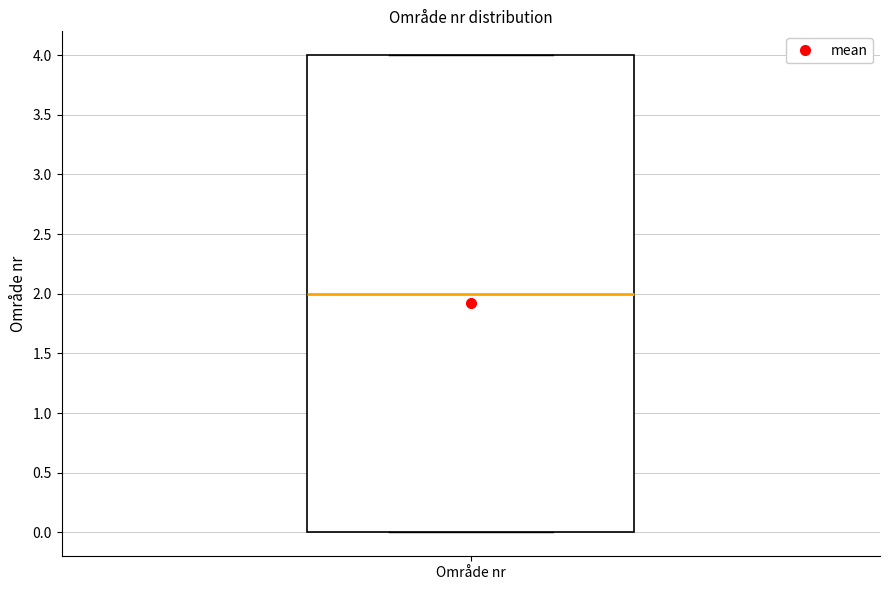

Transcribe this box plot: give where the median line is, the range the box spans, and where the two whiskers end, as read against the y-axis. The values are not printed on the chart, so give them approximately, as read against the axis.

median 2, box 0 to 4, whiskers 0 to 4